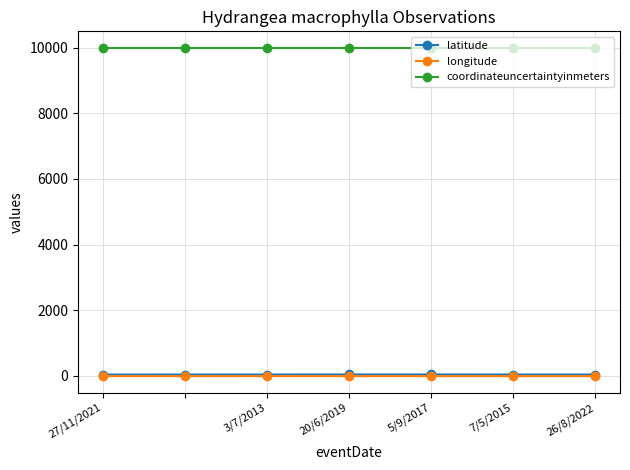

Which series has the largest range (max minus min)?

latitude